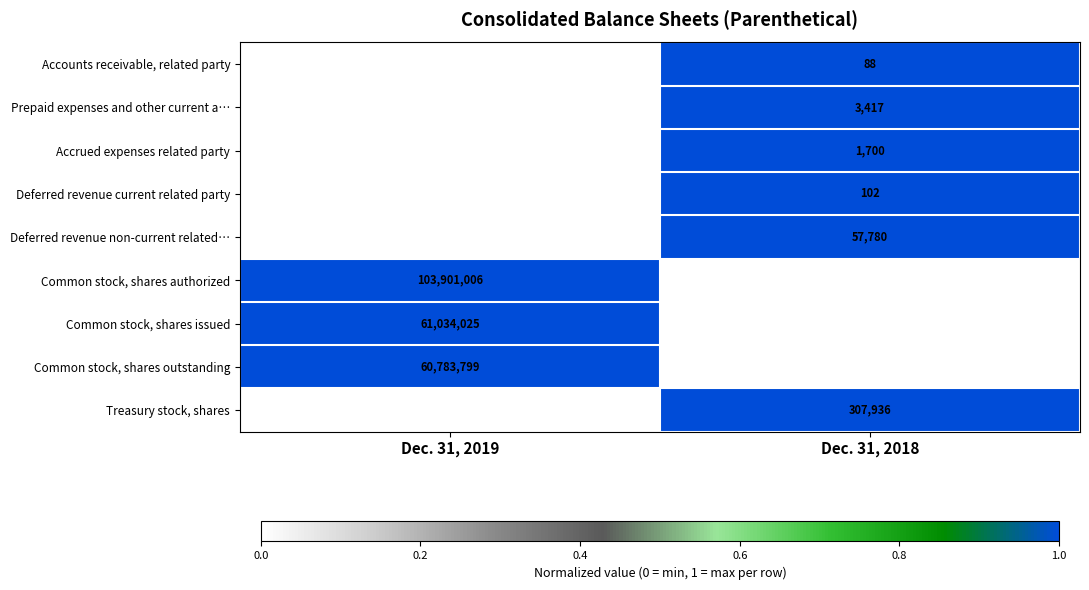

What is the spread (max minus min) of values at Dec. 31, 2018?

90343715